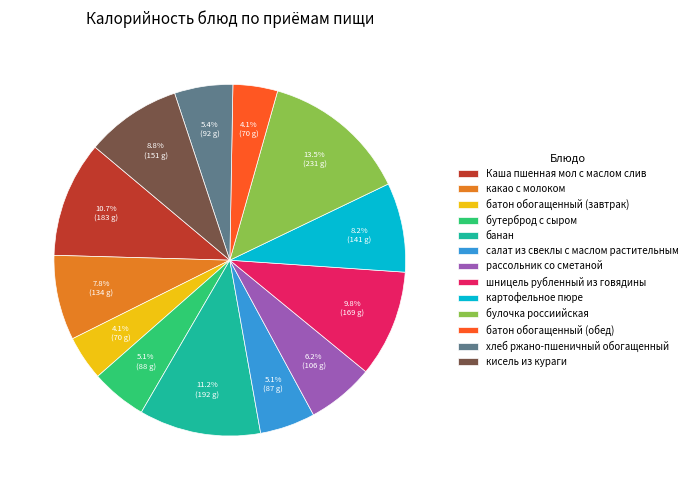

Which category has the biggest portion of the pie?

булочка россиийская